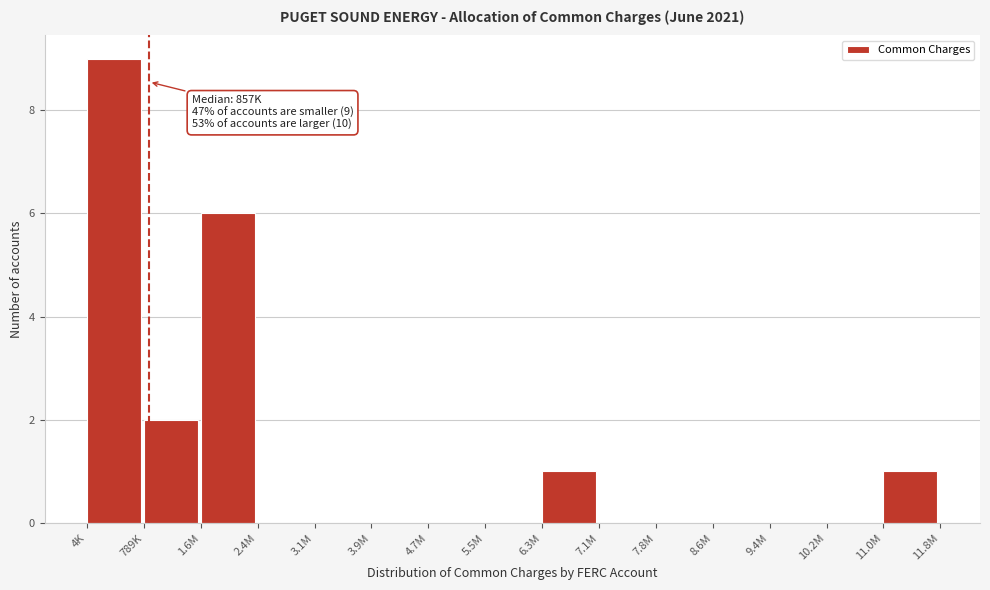

Reading right to left, transcribe all the data shown in this chart.

11.0M=1	10.2M=0	9.4M=0	8.6M=0	7.8M=0	7.1M=0	6.3M=1	5.5M=0	4.7M=0	3.9M=0	3.1M=0	2.4M=0	1.6M=6	789K=2	4K=9